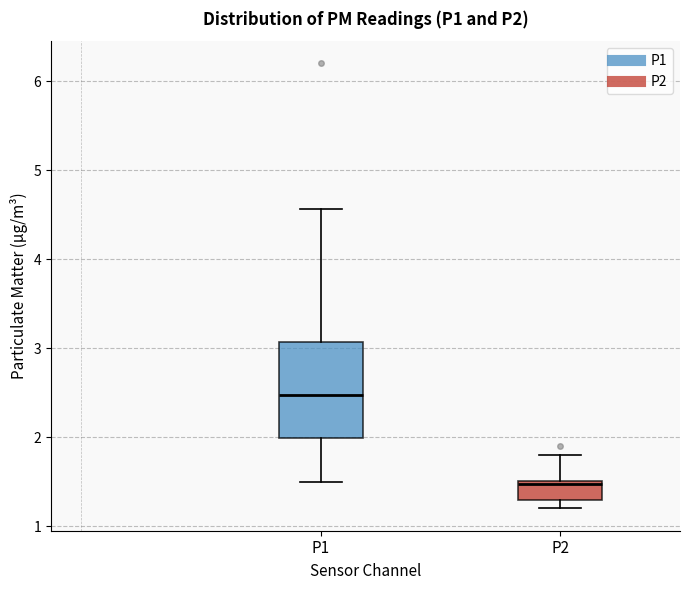

Which box is the tallest, from its lower edge to its upper edge?

P1